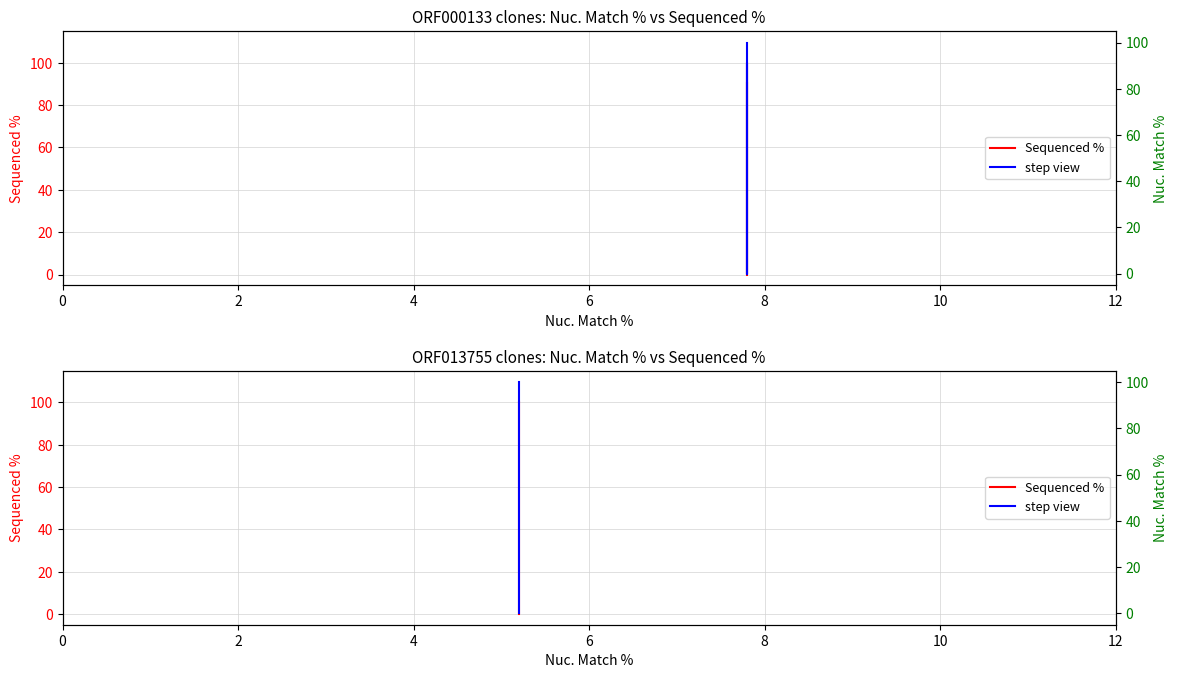

What is the difference between the maximum and minimum values in the Nuc. Match % (step) series?

100